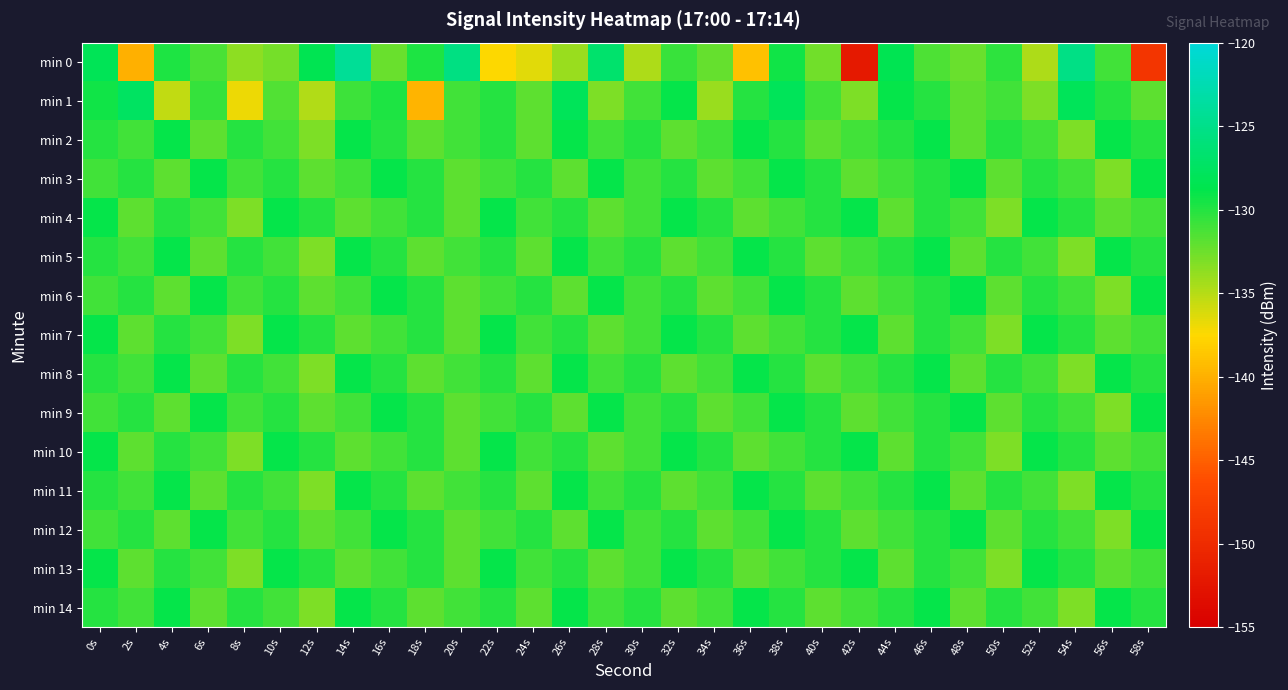

Between 40s and 58s, which is larger?

40s